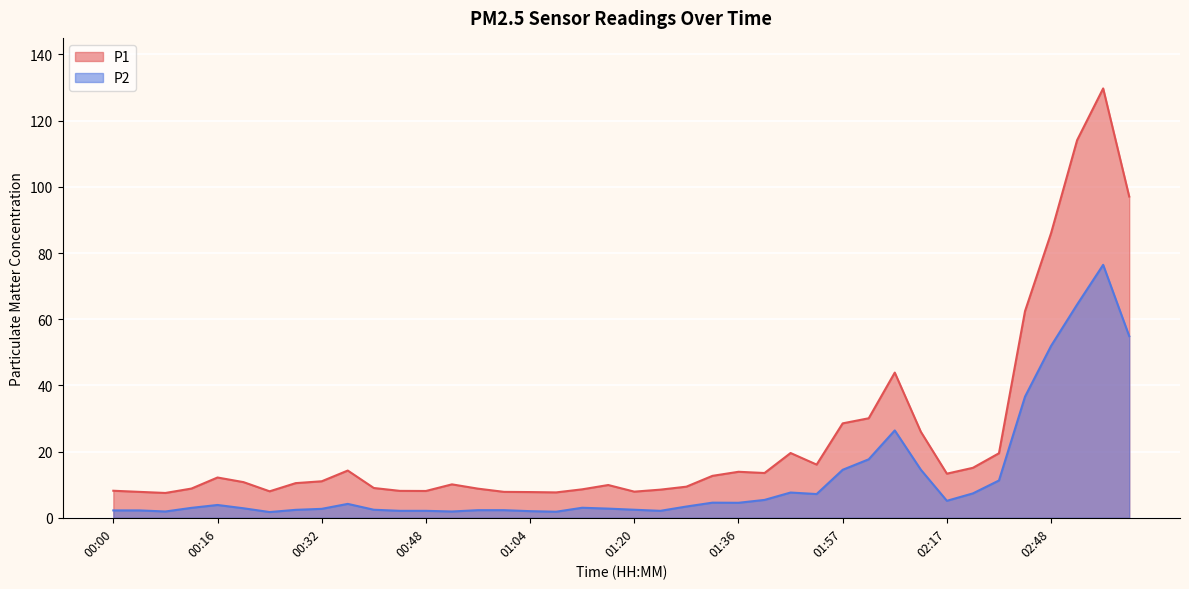

Which category has the highest value in the P2 series?

02:56